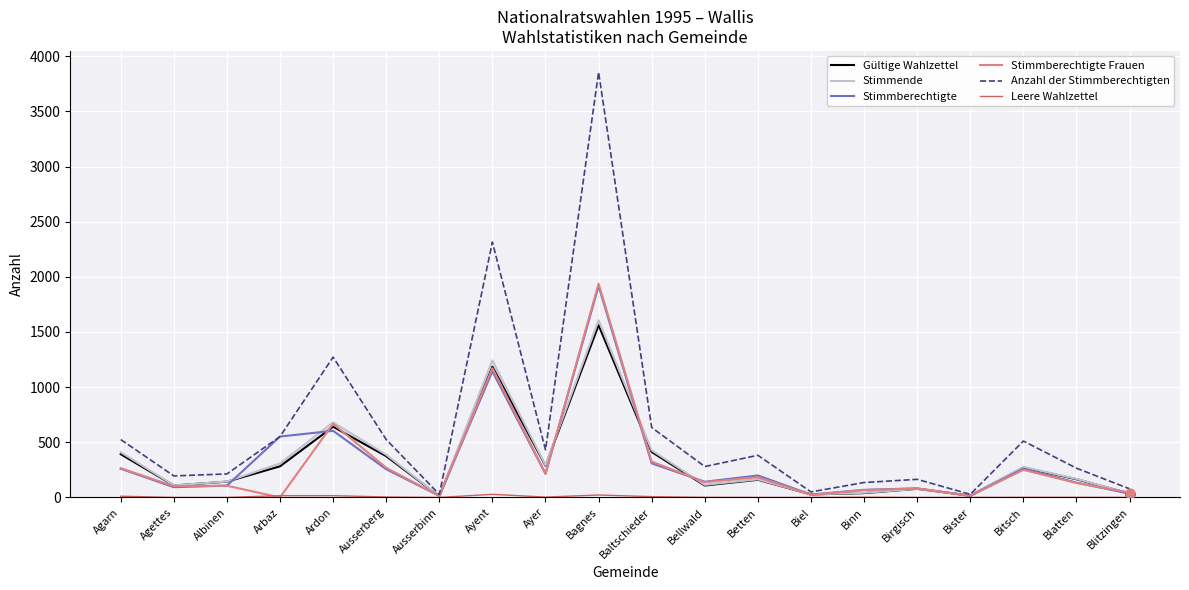

Which series has the widest spread of values?

Anzahl der Stimmberechtigten